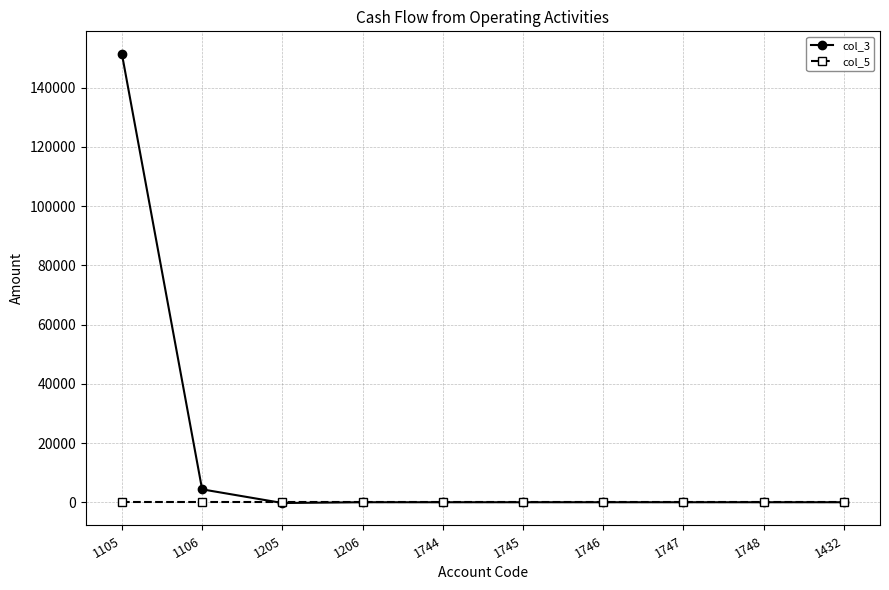

Which series has the widest spread of values?

col_3